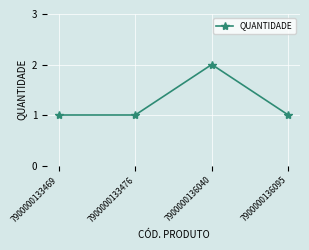

What is the sum of all values?

5